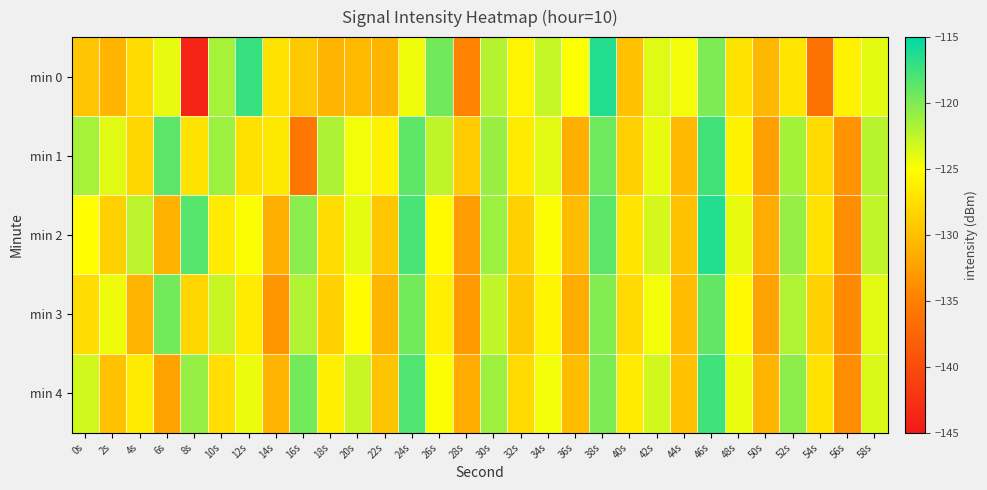

List the series in order of their peak value, highest first.

min 2, min 0, min 4, min 1, min 3